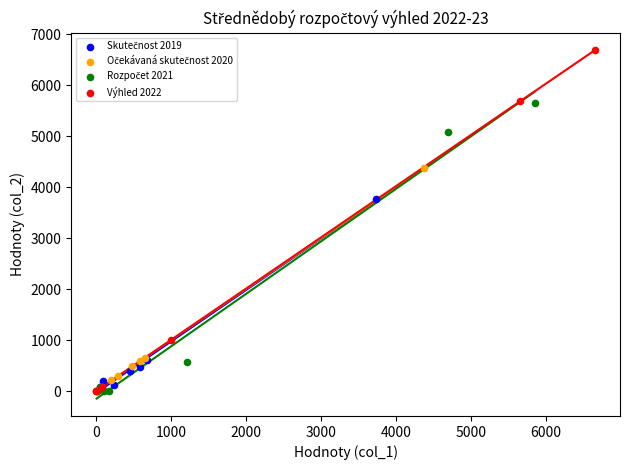

Which series has the largest Y range (max minus min)?

Výhled 2022